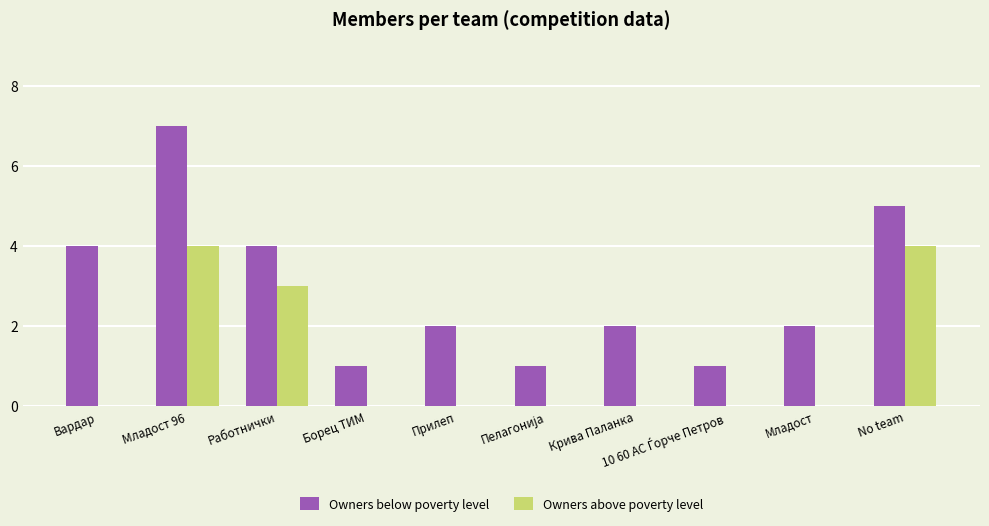

Reading left to right, list all the values displayed in this chart.

Owners below poverty level: 4	7	4	1	2	1	2	1	2	5
Owners above poverty level: 0	4	3	0	0	0	0	0	0	4